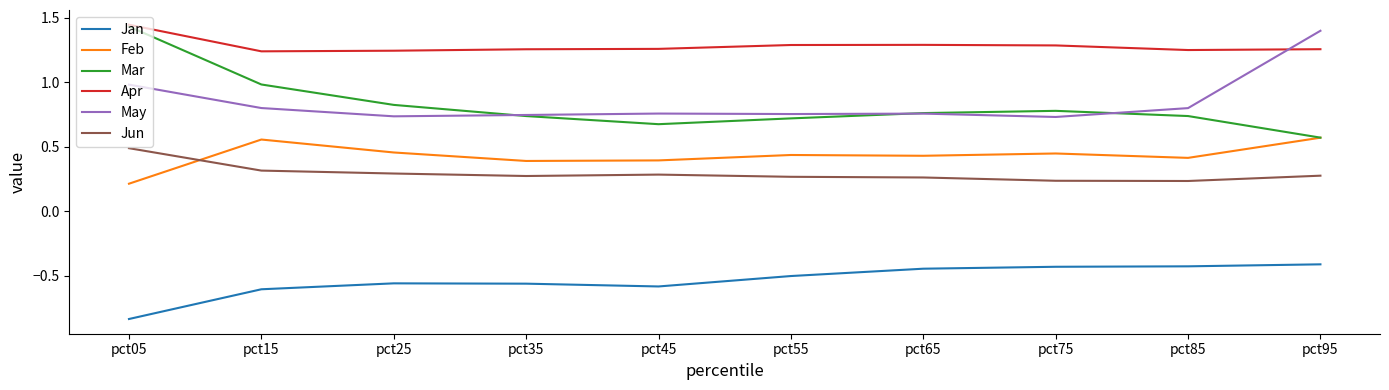

How many lines are shown in the chart?

6